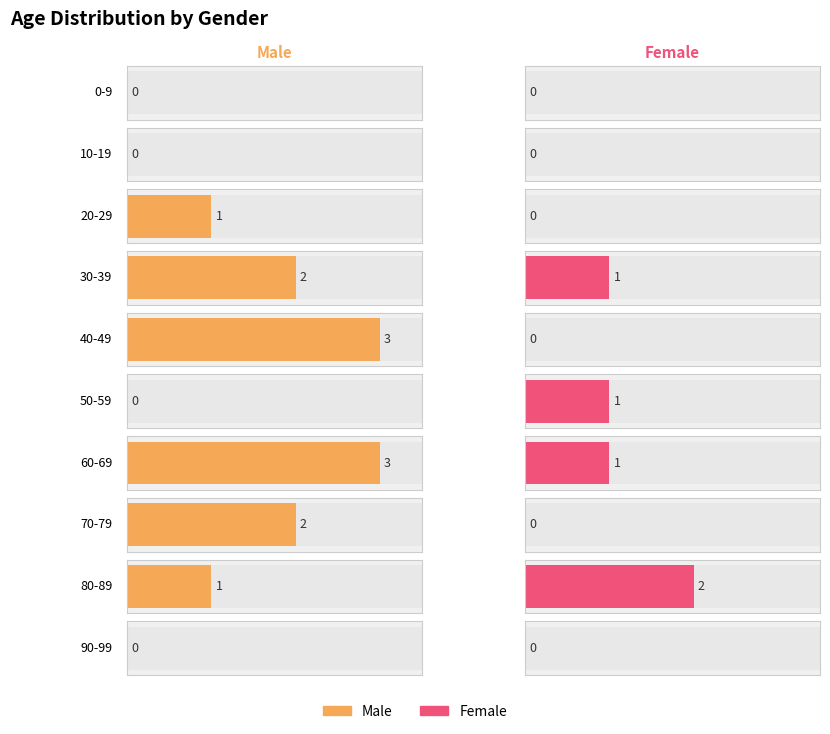

Count the Male values in the range 0 to 2.

8